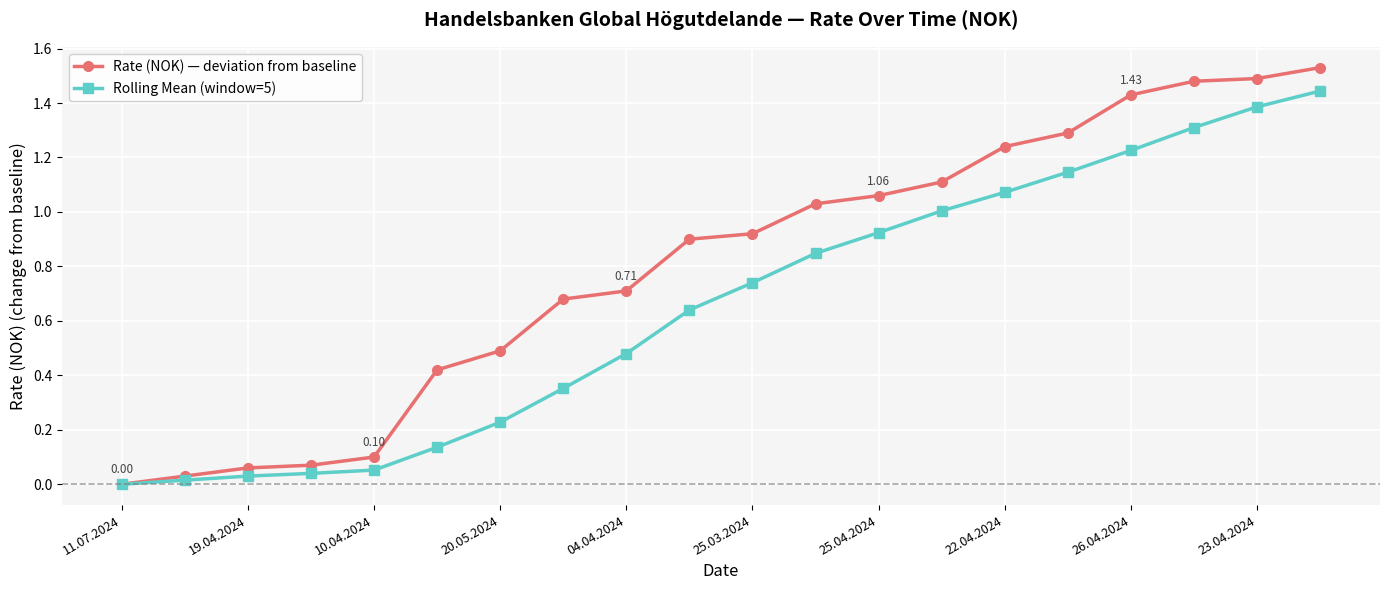

Which series has the largest total across all categories?

Rate (NOK) — deviation from baseline